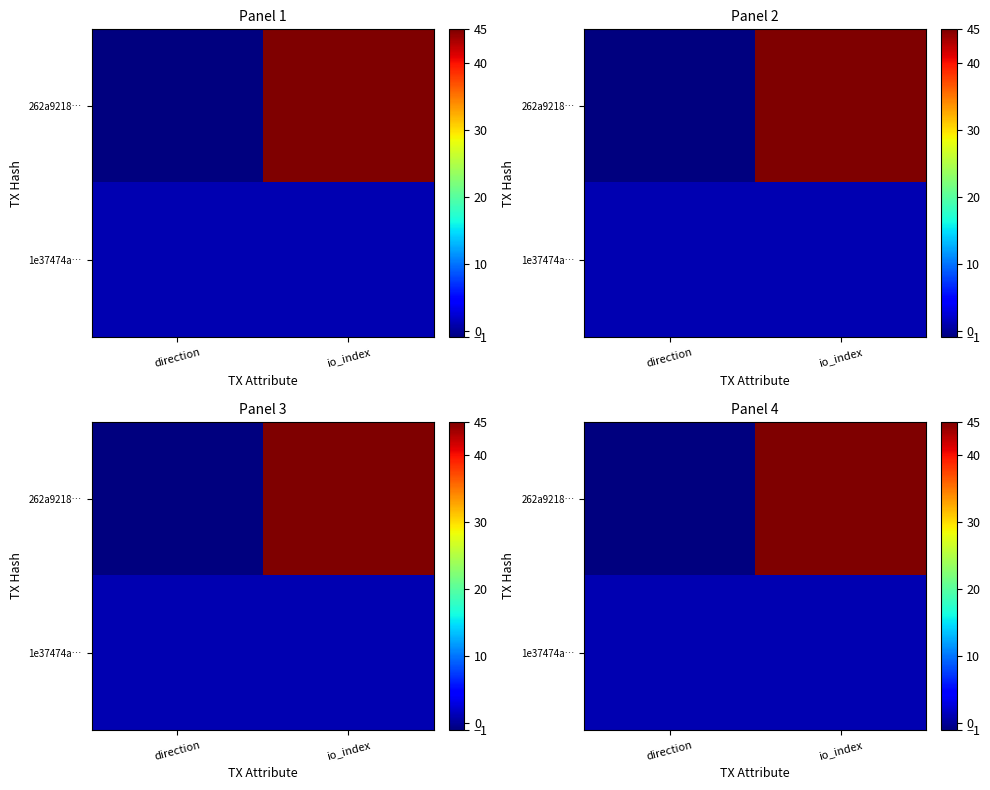

Rank the series at direction from highest to lowest value.

1e37474a…, 262a9218…